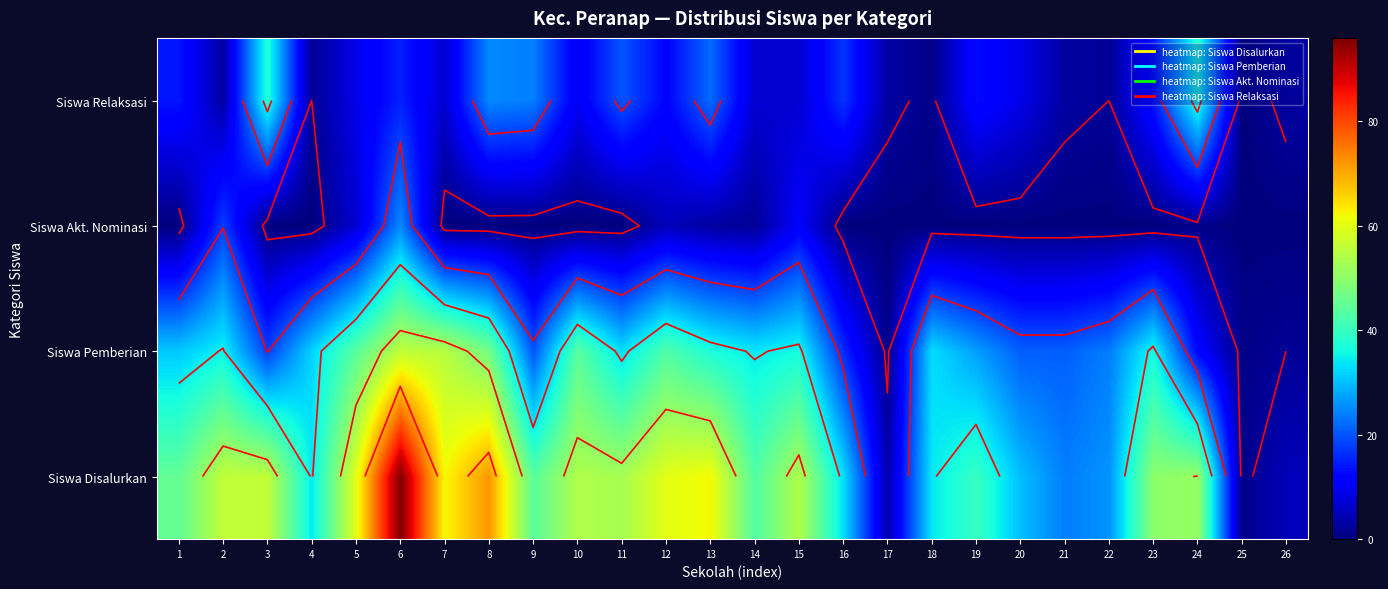

Which label corresponds to the smallest value in the chart?

1